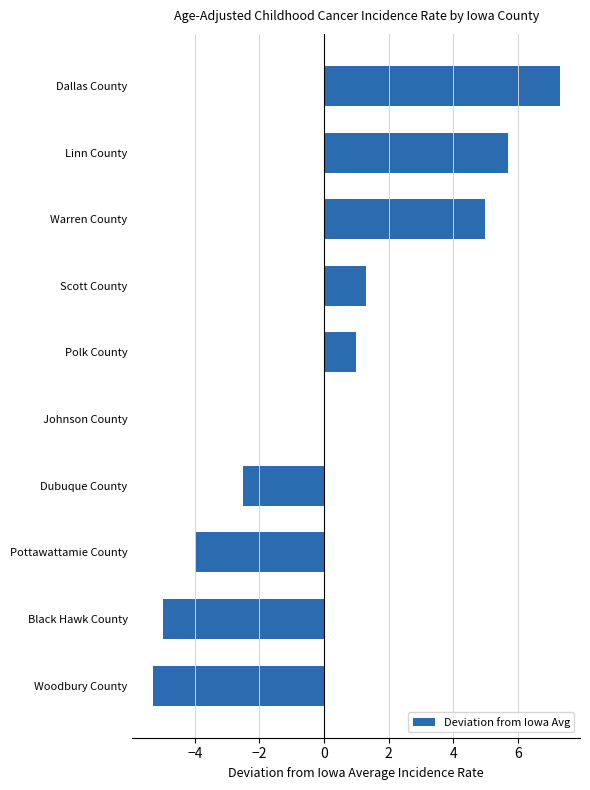

Which label corresponds to the largest value in the chart?

Dallas County